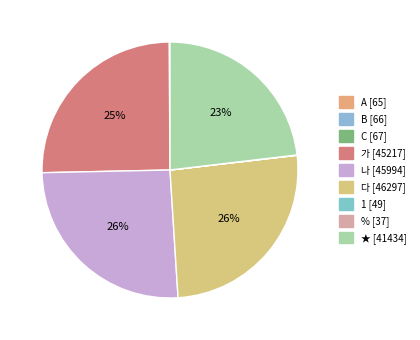

To the nearest percent, what is the difference between the largest and smallest slice percentages?

26%